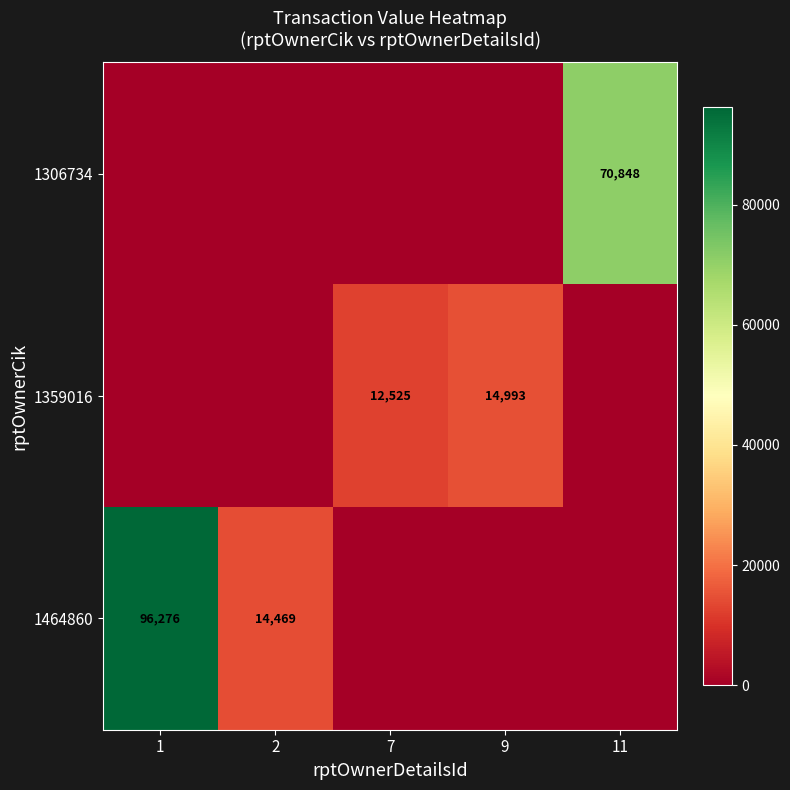

Is it true that 1359016 equals 22814 at 9?

False